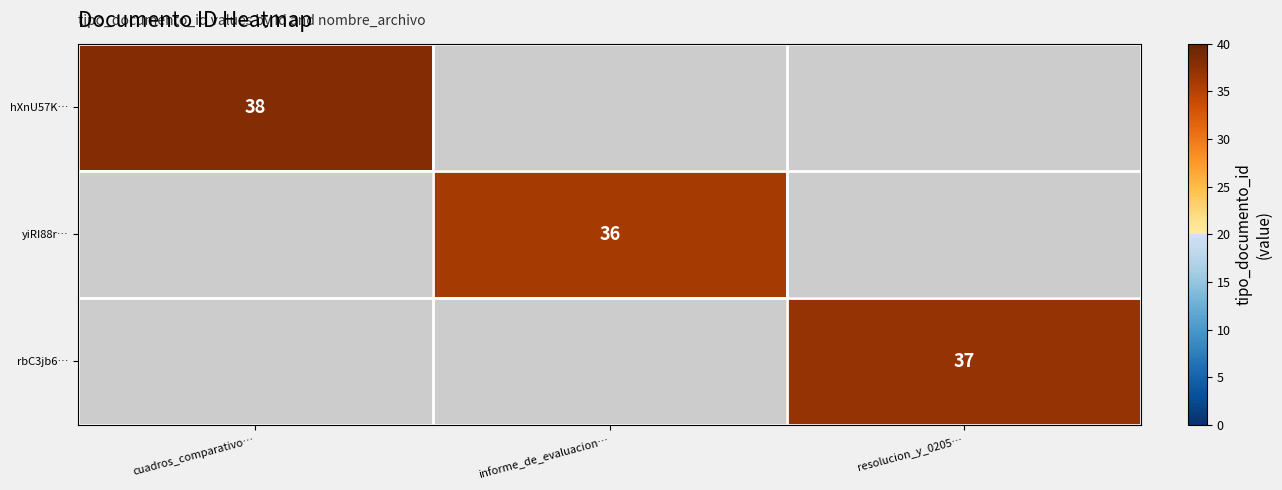

True or false: hXnU57K… has a value of 59 at cuadros_comparativo….

False